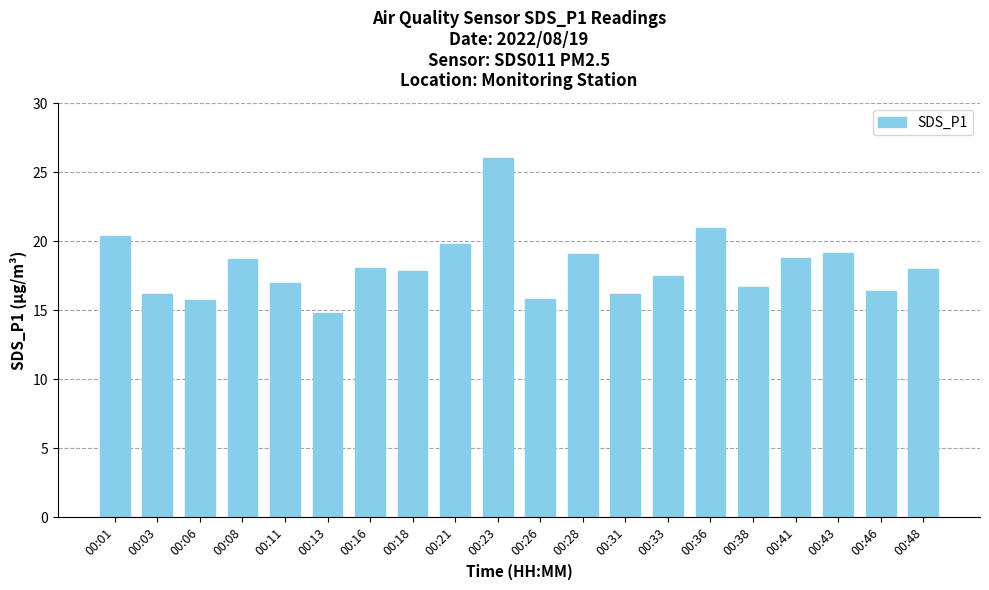

What is the ratio of the value at 00:01 to the value at 00:26?

1.3